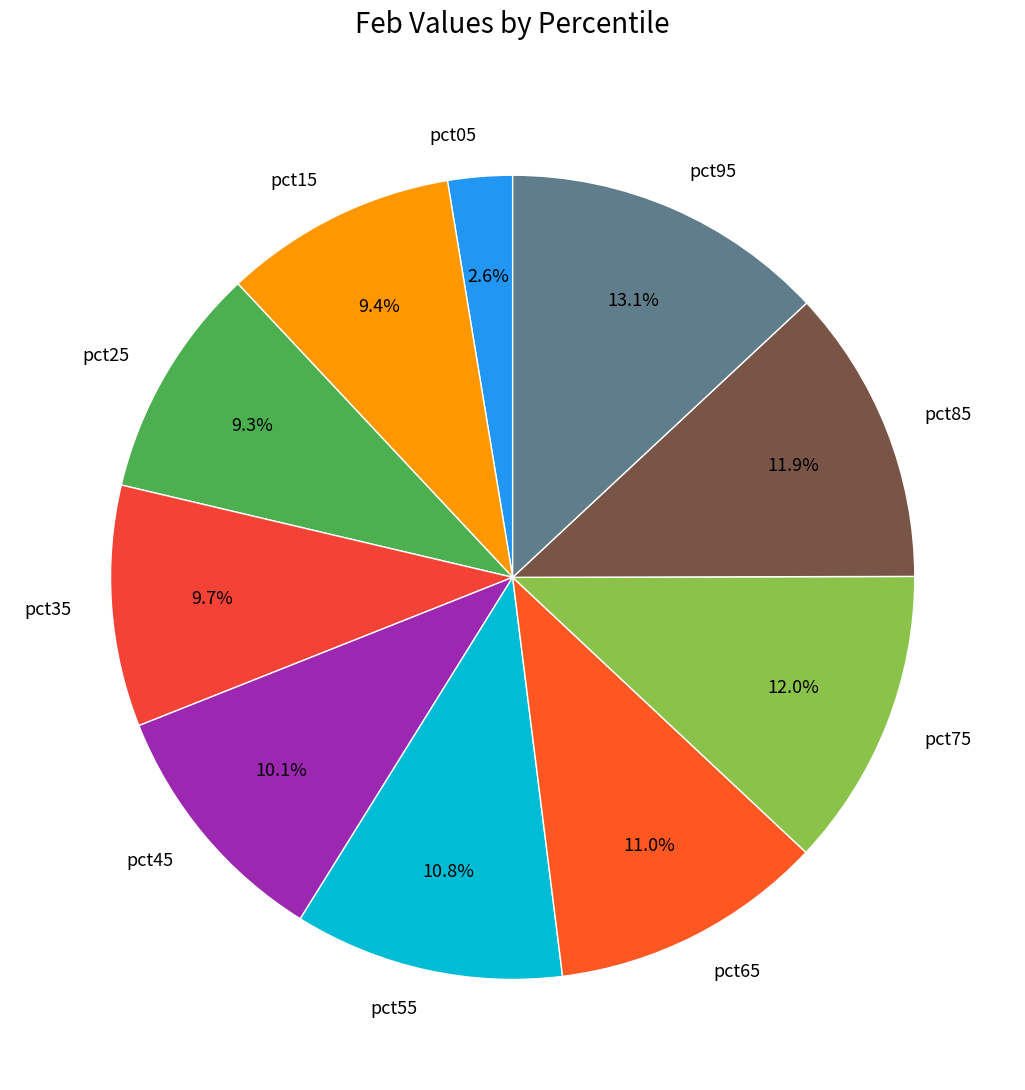

Which slice is the largest?

pct95